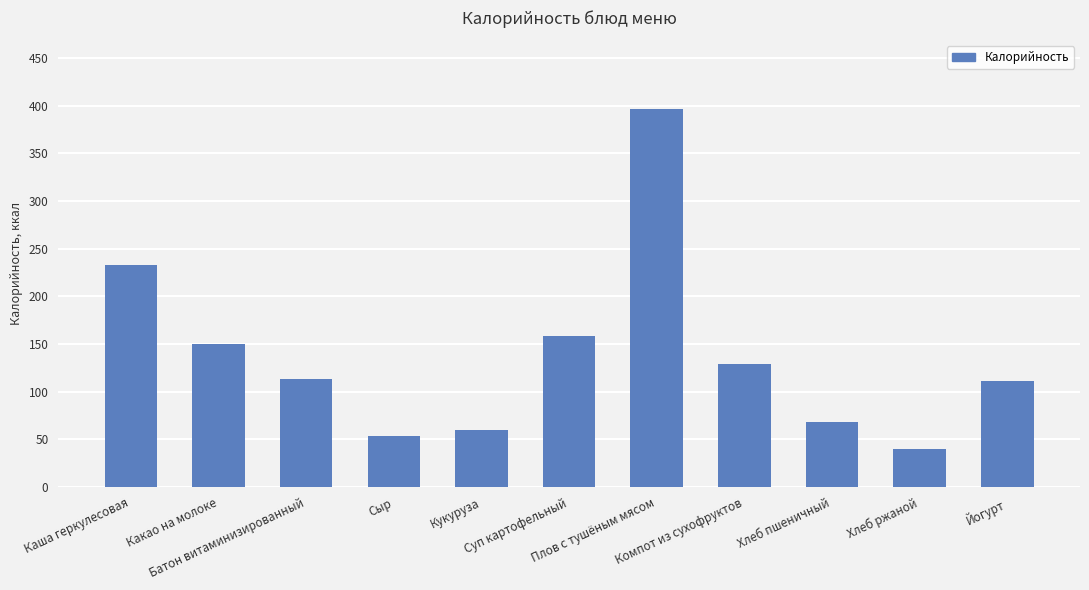

Where does the data first go above 113?

Каша геркулесовая